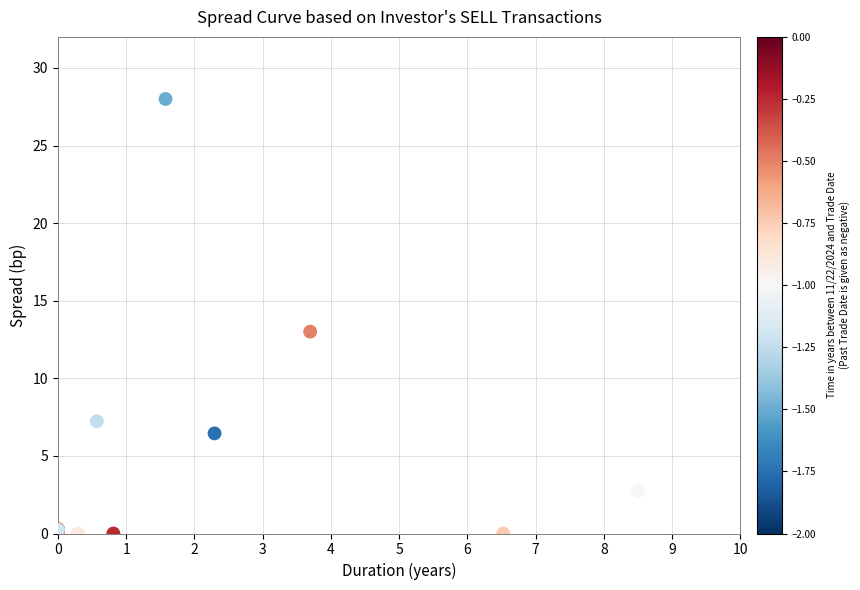

What Y value in the scatter plot is closest to 14?

13.0